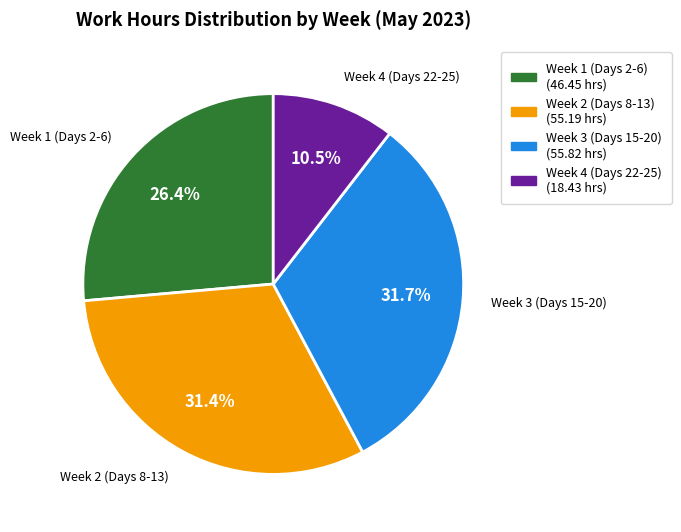

Is there a majority slice in this chart?

No